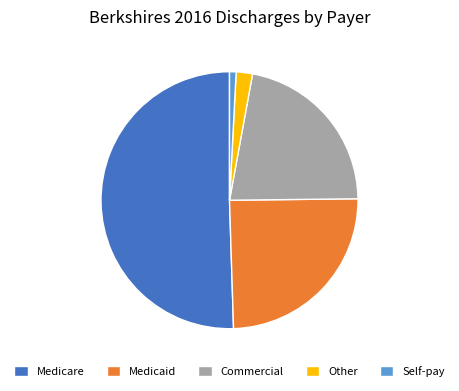

True or false: Medicare accounts for 39% of the total.

False